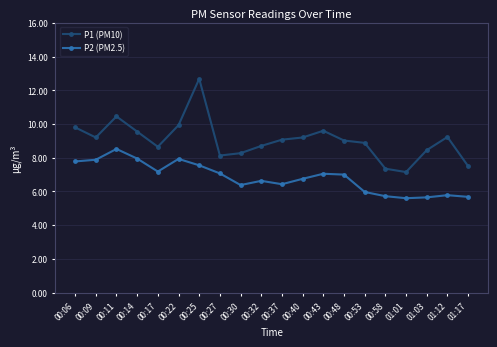

Where is the first local maximum for P2 (PM2.5)?

00:11